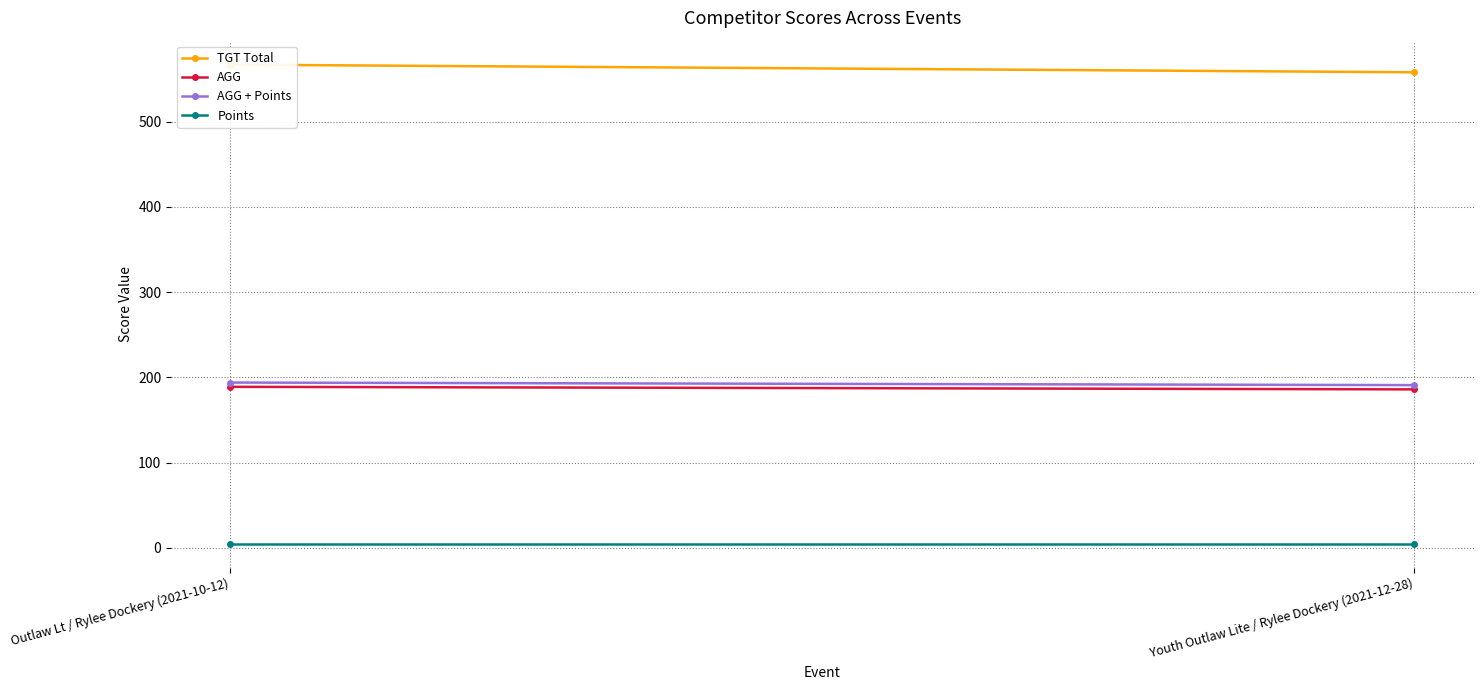

List the series in order of their peak value, highest first.

TGT Total, AGG + Points, AGG, Points